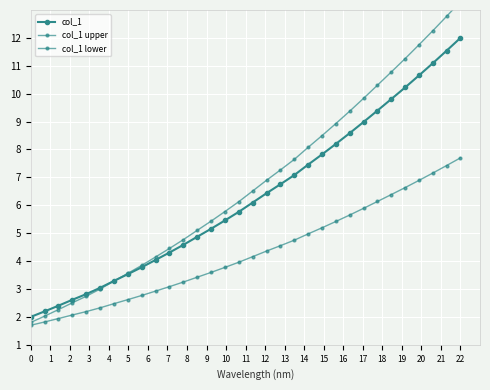

What is the sum of all col_1 values?

202.0